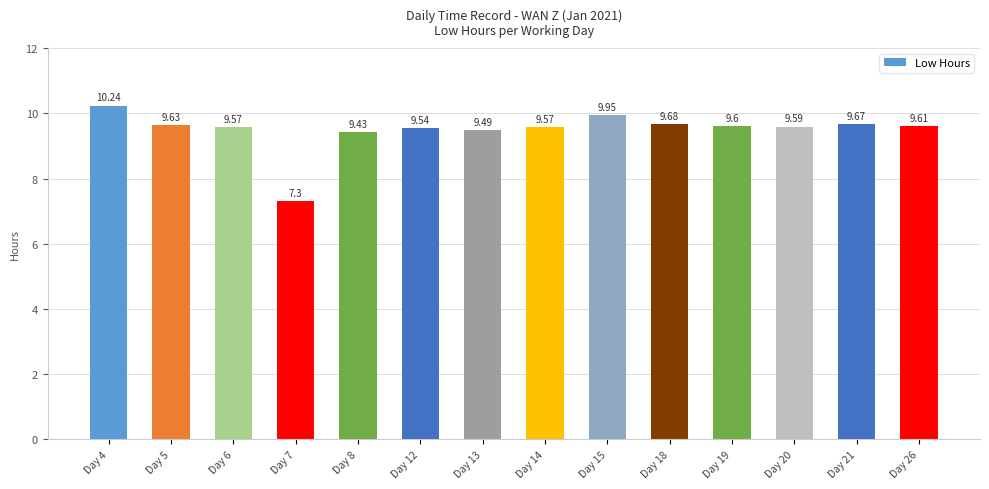

What is the ratio of the value at Day 8 to the value at Day 15?

0.9